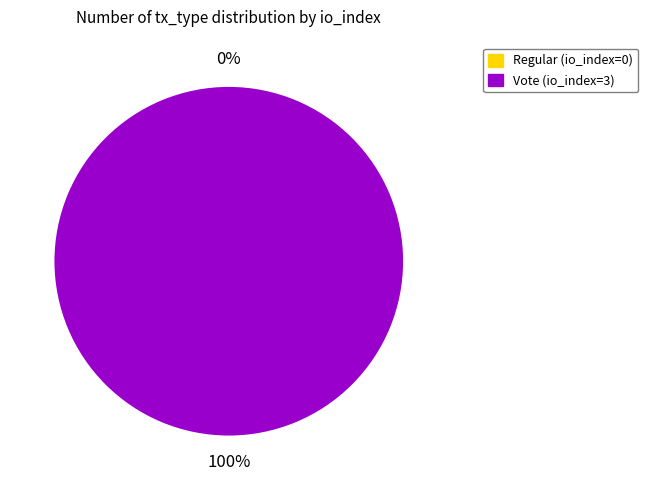

Between Regular (io_index=0) and Vote (io_index=3), which is larger?

Vote (io_index=3)